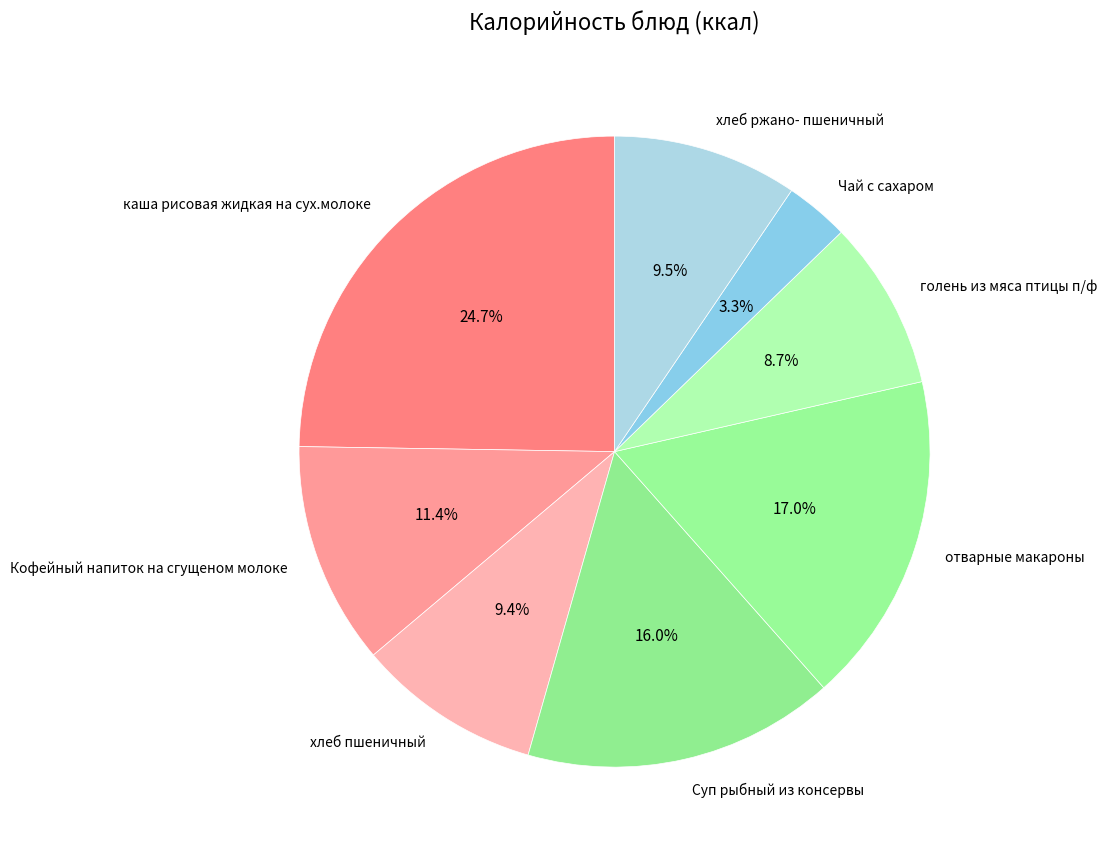

Which category has the biggest portion of the pie?

каша рисовая жидкая на сух.молоке